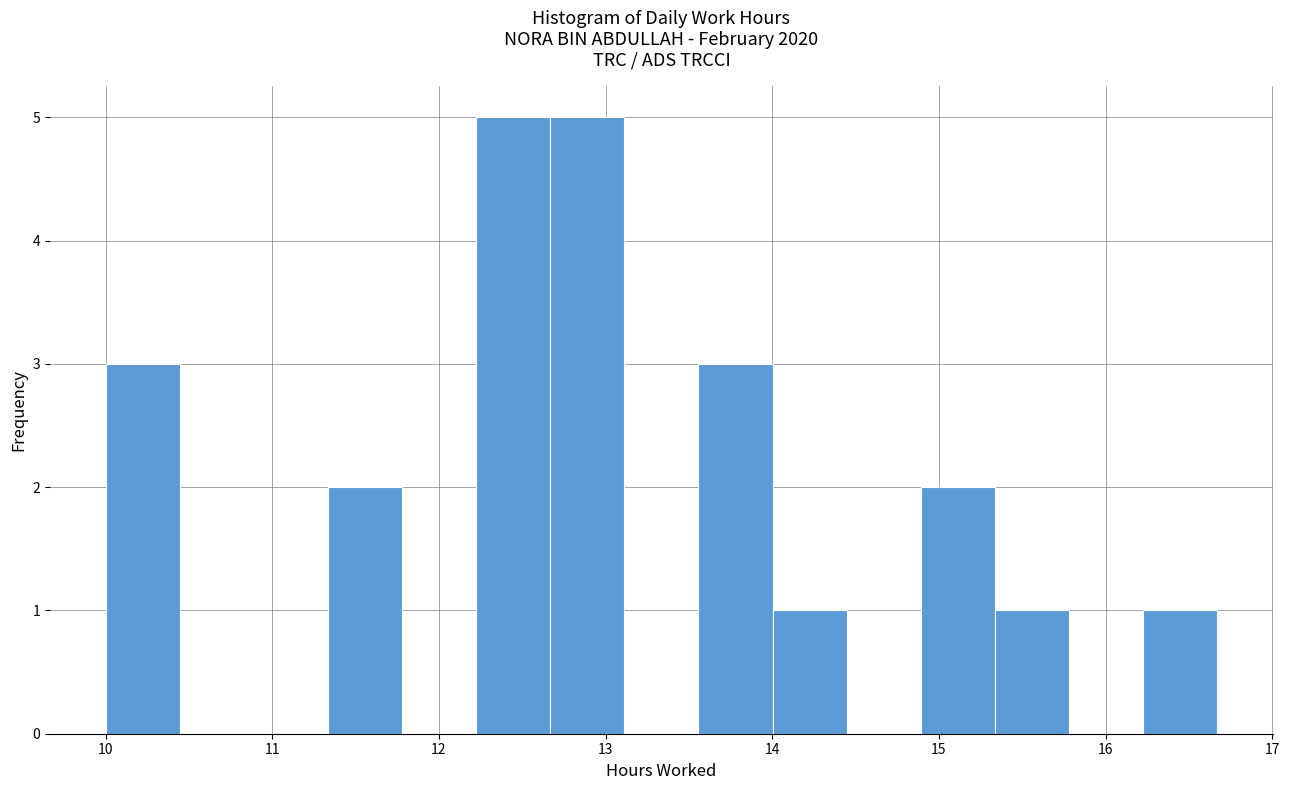

Reading left to right, transcribe this chart: for each bar, give the range it covers on the x-axis and its height. Neither the bar edges nor the heights are printed on the chart, so give them approximately, as read against the axes.

10.0 to 10.4: 3
10.4 to 10.9: 0
10.9 to 11.3: 0
11.3 to 11.8: 2
11.8 to 12.2: 0
12.2 to 12.7: 5
12.7 to 13.1: 5
13.1 to 13.6: 0
13.6 to 14.0: 3
14.0 to 14.4: 1
14.4 to 14.9: 0
14.9 to 15.3: 2
15.3 to 15.8: 1
15.8 to 16.2: 0
16.2 to 16.7: 1